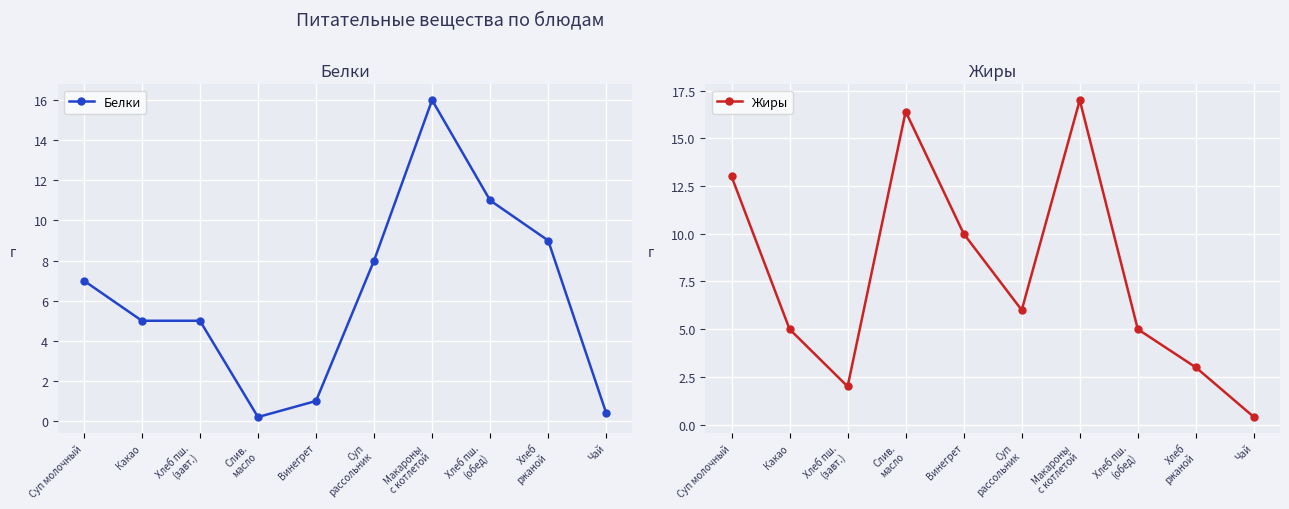

Reading left to right, list all the values displayed in this chart.

Белки: Суп молочный=7.0	Какао=5.0	Хлеб пш.
(завт.)=5.0	Слив.
масло=0.2	Винегрет=1.0	Суп
рассольник=8.0	Макароны
с котлетой=16.0	Хлеб пш.
(обед)=11.0	Хлеб
ржаной=9.0	Чай=0.4
Жиры: Суп молочный=13.0	Какао=5.0	Хлеб пш.
(завт.)=2.0	Слив.
масло=16.4	Винегрет=10.0	Суп
рассольник=6.0	Макароны
с котлетой=17.0	Хлеб пш.
(обед)=5.0	Хлеб
ржаной=3.0	Чай=0.4